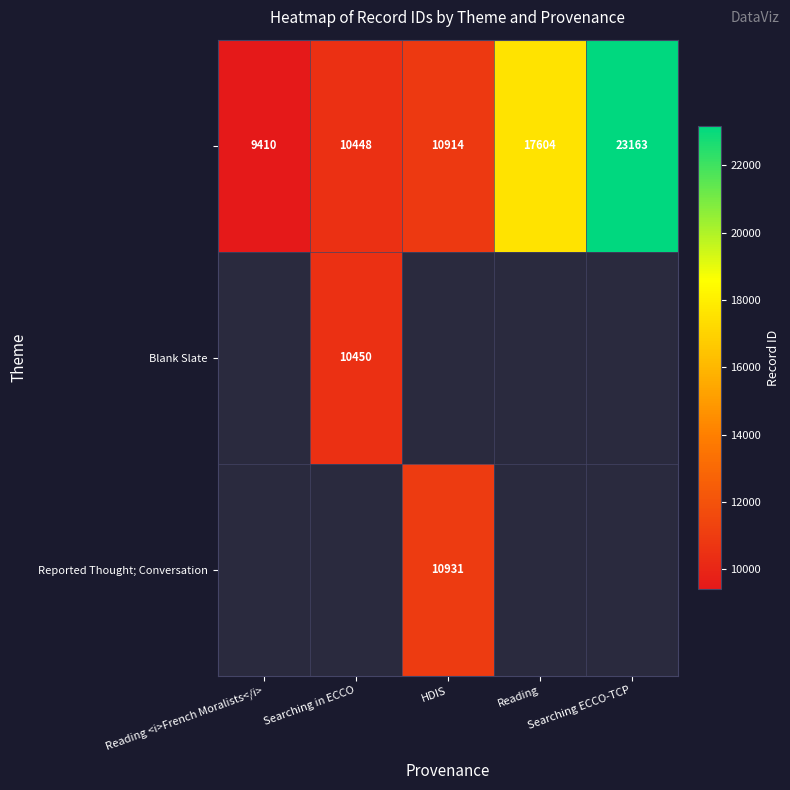

The Reported Thought; Conversation series shows 10931 at HDIS. True or false?

True